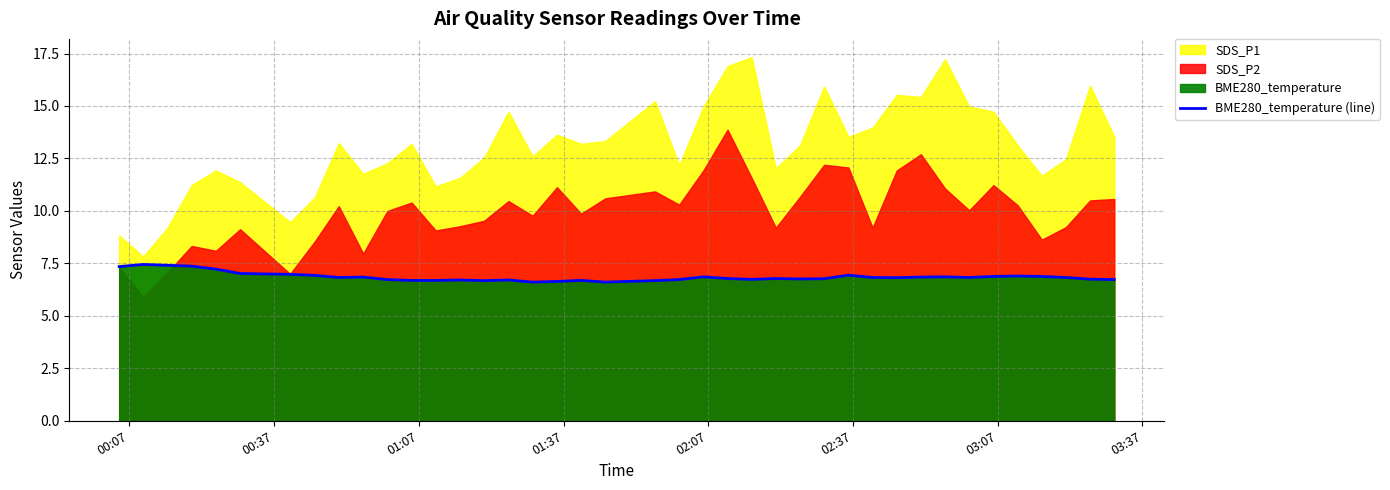

What is the minimum value for BME280_temperature (line)?

6.6